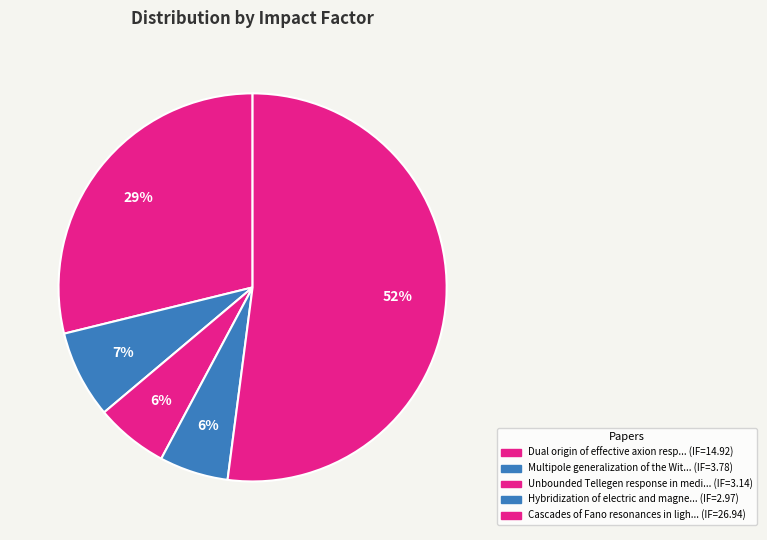

How many slices are in this pie chart?

5